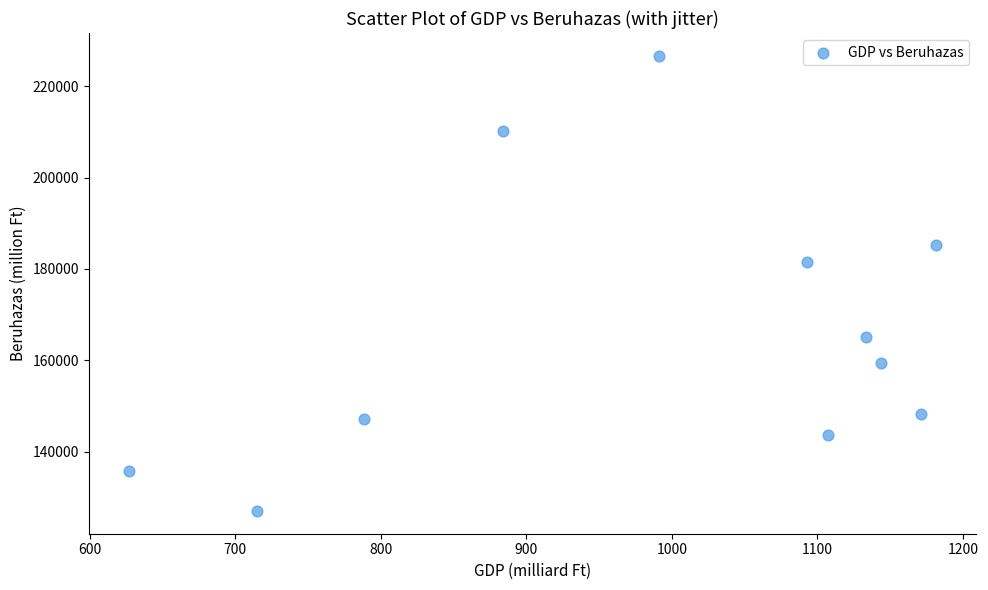

What is the range of X values (max minus min)?

554.3